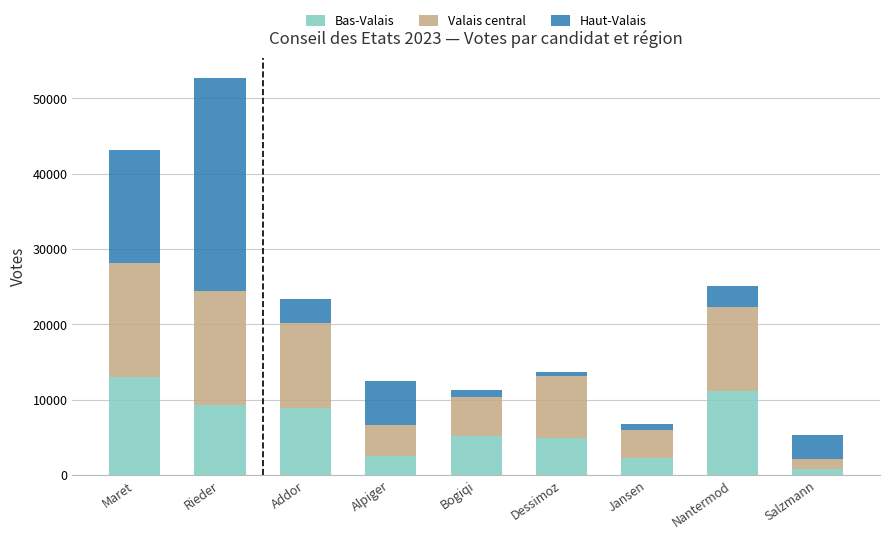

True or false: Bas-Valais has a value of 13046 at Maret.

True